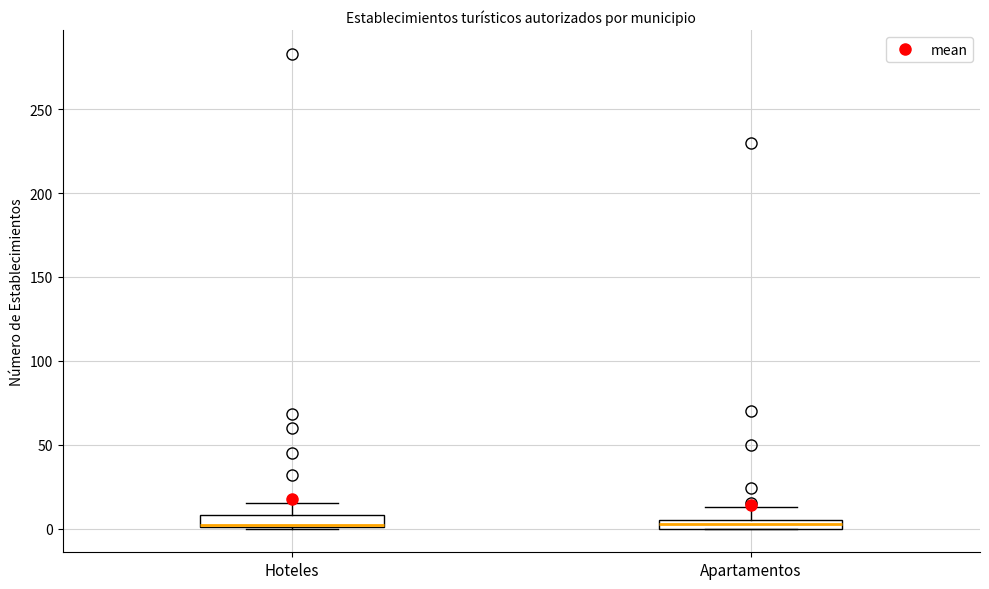

Where is the upper edge of the box for Hoteles on the y-axis? The values are not printed on the chart, so give them approximately, as read against the axis.

10